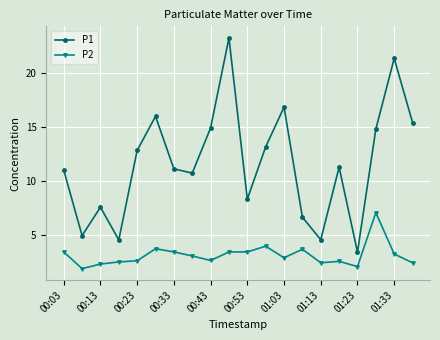

Which series has the largest total across all categories?

P1